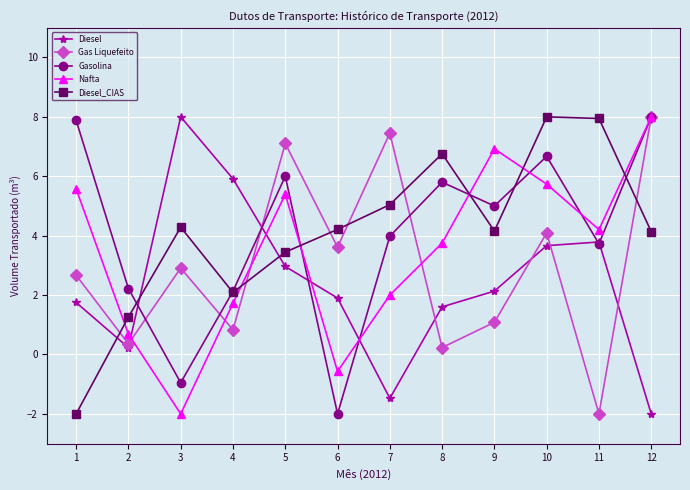

At which label does Gas Liquefeito reach its minimum?

11